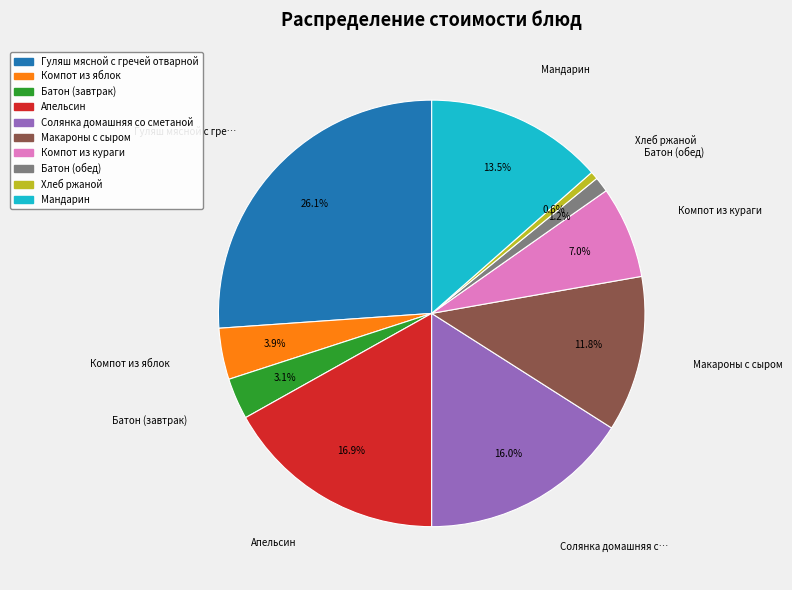

What is the largest slice in the pie chart?

Гуляш мясной с гречей отварной